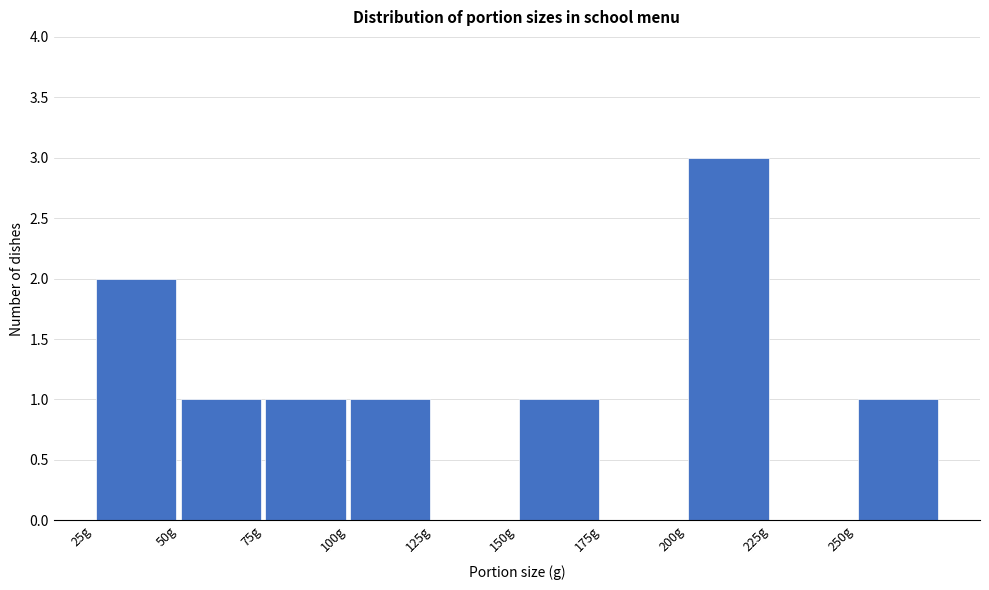

What is the height of the bar covering 25 to 50 on the x-axis? The values are not printed on the chart, so give them approximately, as read against the axis.

2